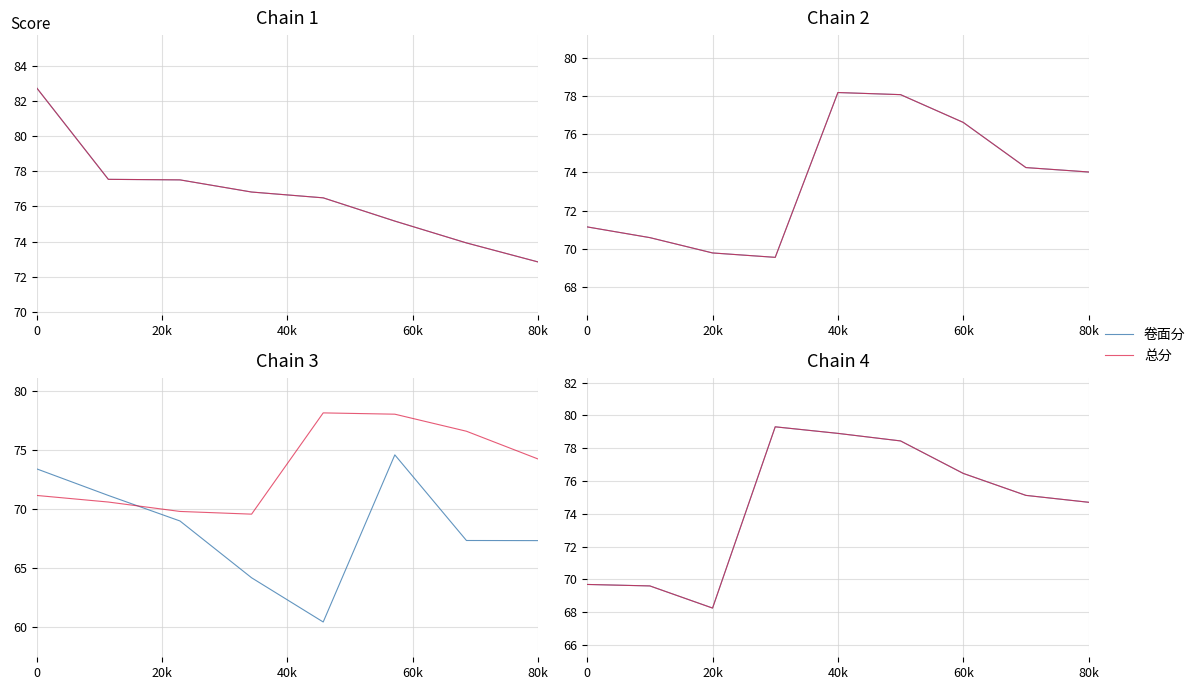

What value does the 总分 series have at 80k?

74.7